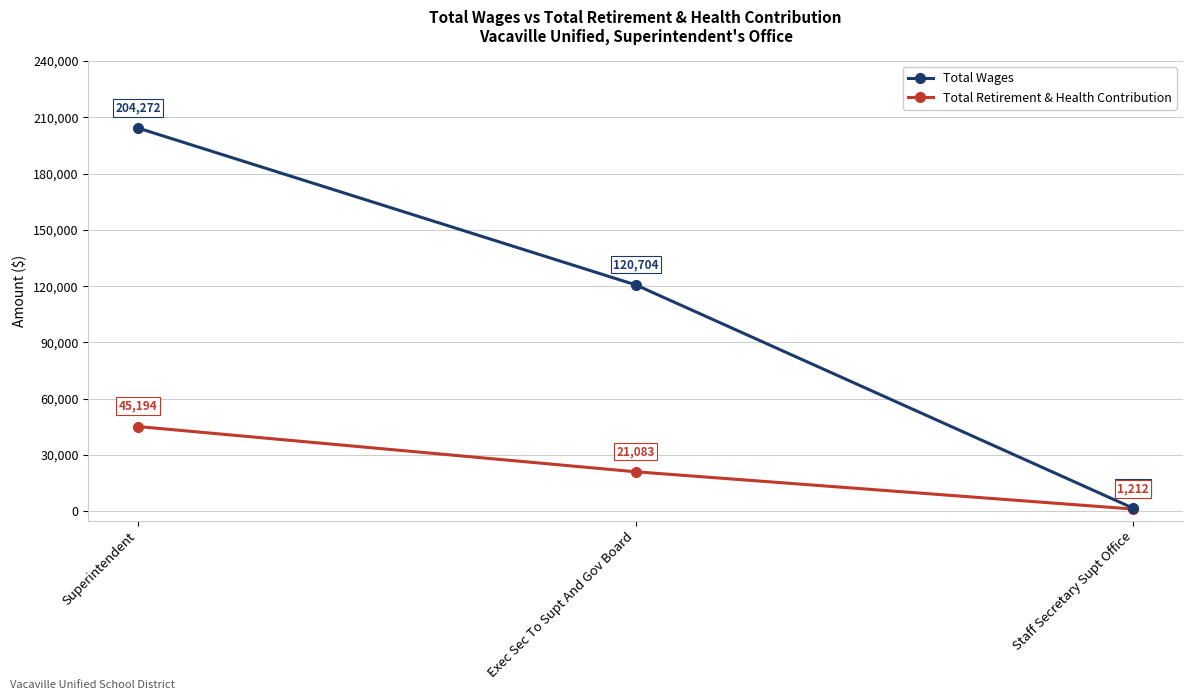

How many series are shown in this chart?

2